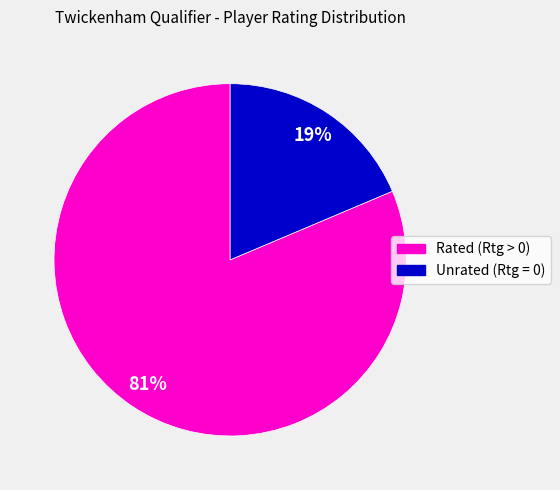

Is there a majority slice in this chart?

Yes